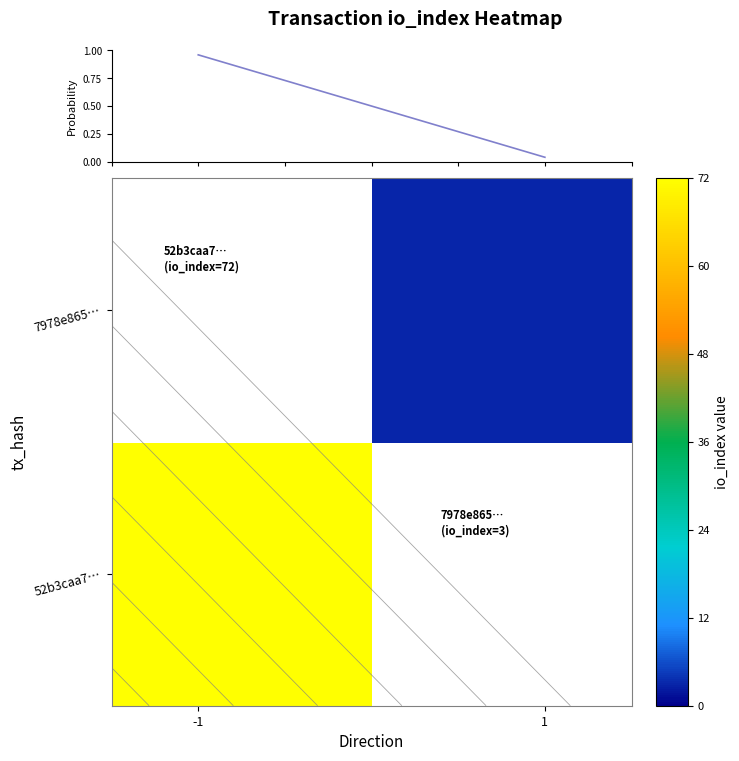

How many positive values does the 7978e865… series have?

1